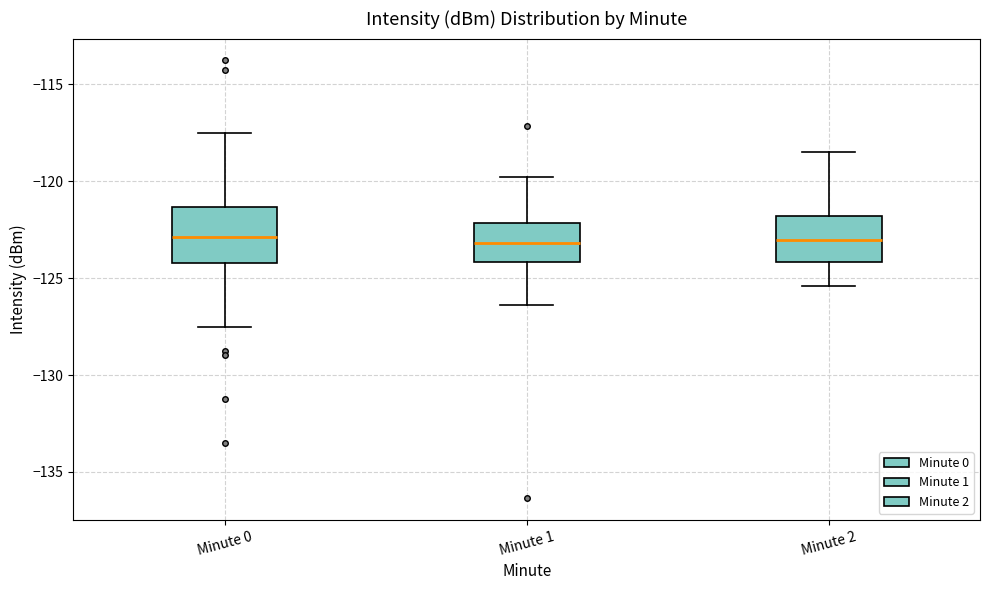

Reading left to right, read every box against the y-axis: the position of its median line, the range the box covers, and the ends of its whiskers. The values are not printed on the chart, so give them approximately, as read against the axis.

Minute 0: median -123.0, box -124.0 to -121.5, whiskers -127.5 to -117.5
Minute 1: median -123.0, box -124.0 to -122.0, whiskers -126.5 to -120.0
Minute 2: median -123.0, box -124.0 to -122.0, whiskers -125.5 to -118.5